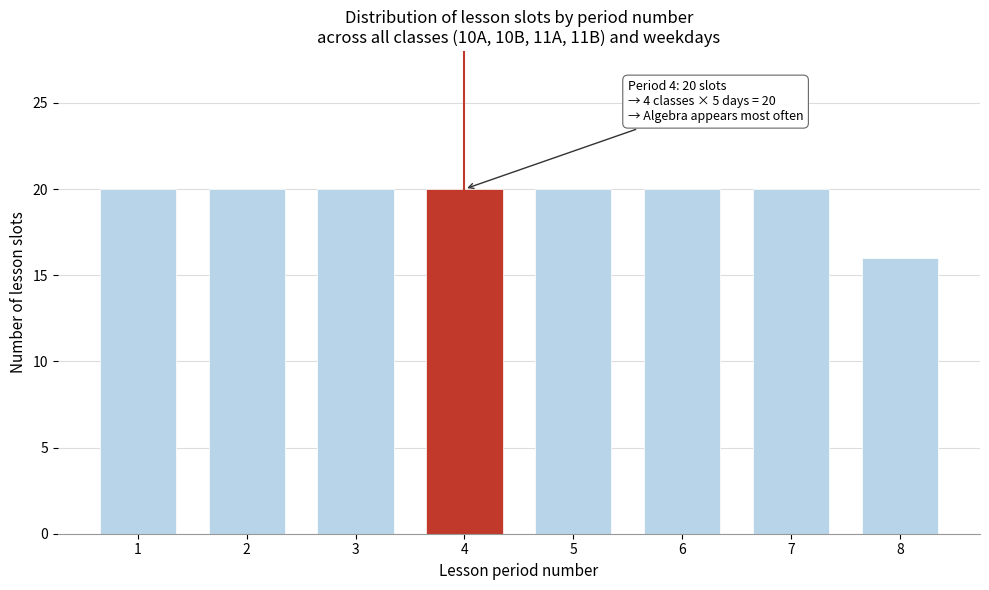

Reading right to left, list all the values displayed in this chart.

8=16	7=20	6=20	5=20	4=20	3=20	2=20	1=20